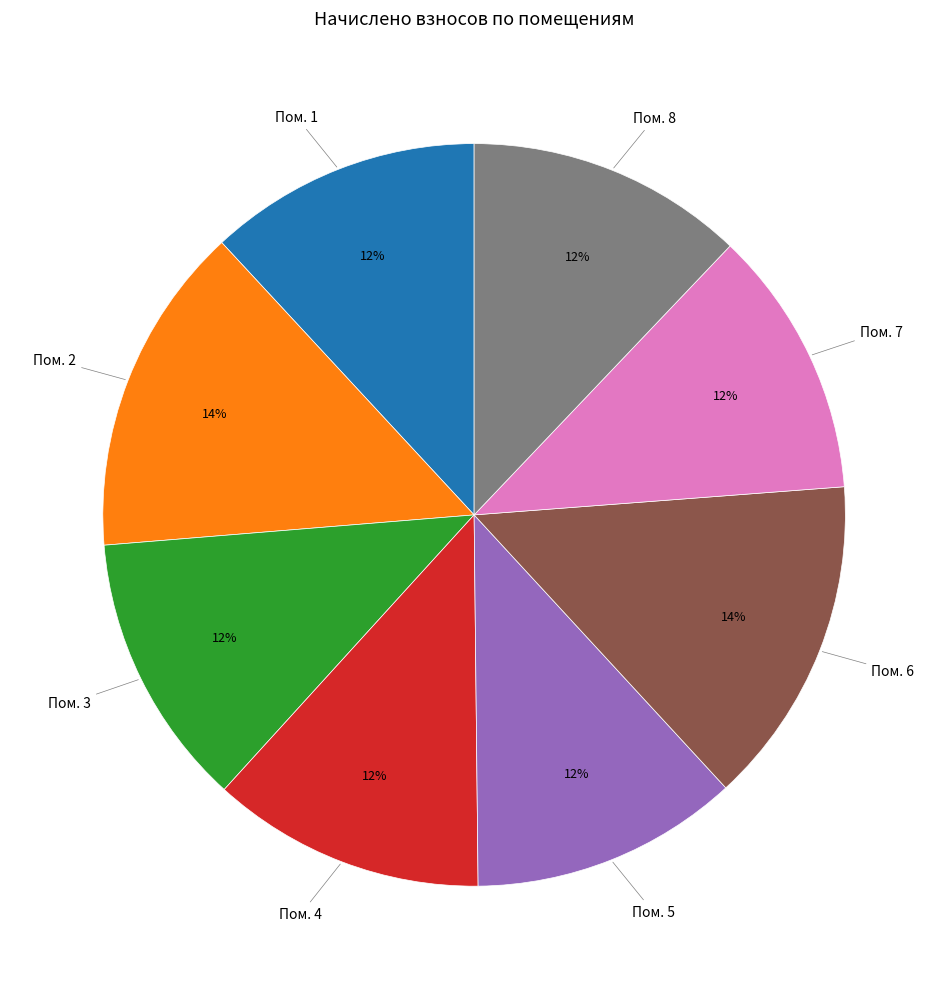

To the nearest percent, what is the average slice percentage?

12%